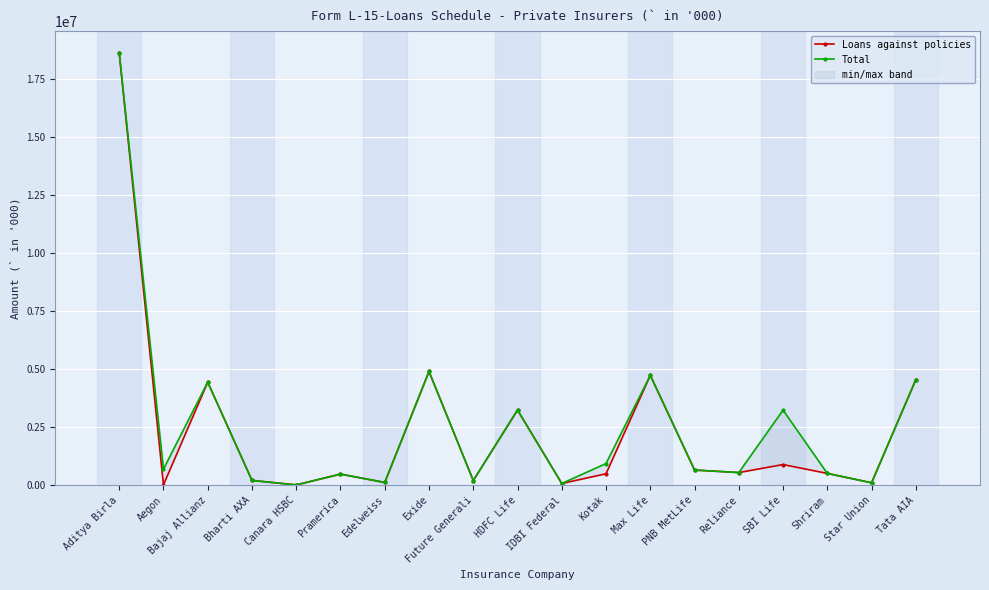

What are all the series names shown in the legend?

Loans against policies, Total